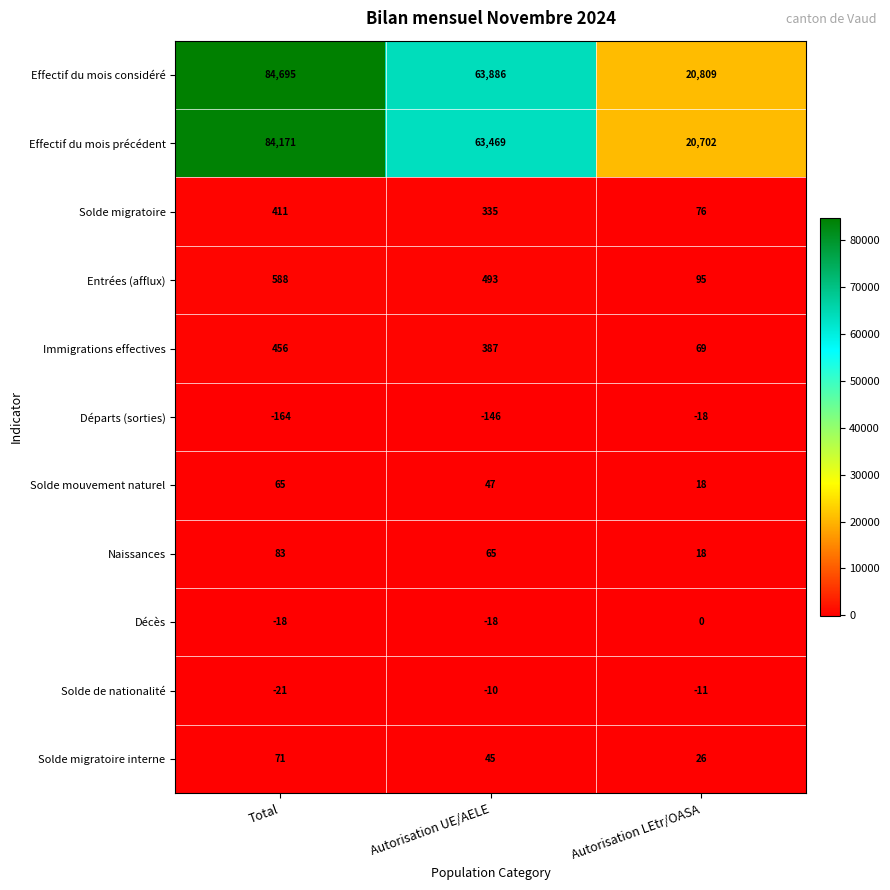

Count the number of data series in this chart.

11